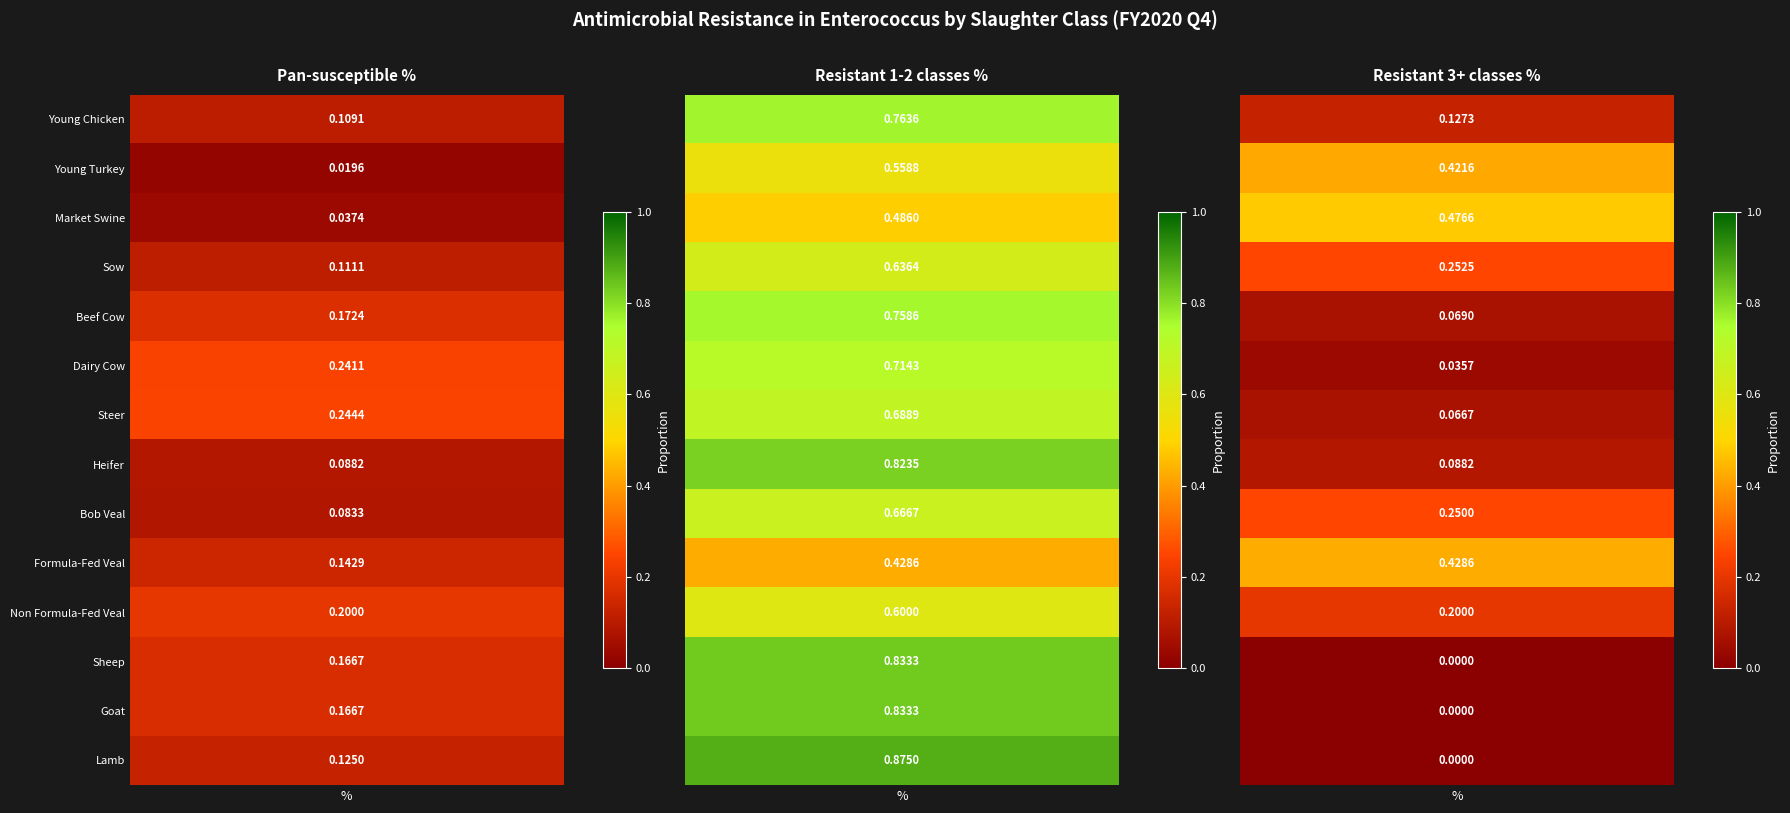

List the series in order of their peak value, highest first.

Resistant 1-2 classes %, Resistant 3+ classes %, Pan-susceptible %